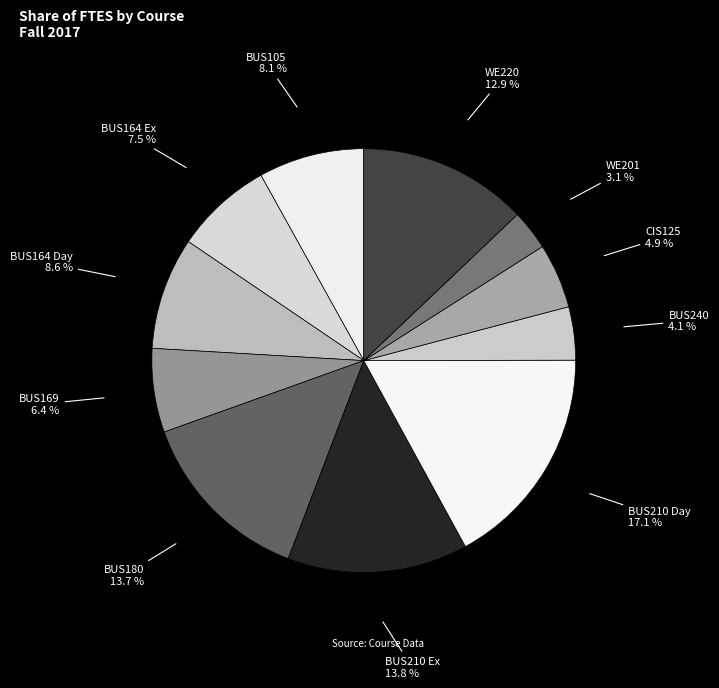

What is the smallest slice in the pie chart?

WE201